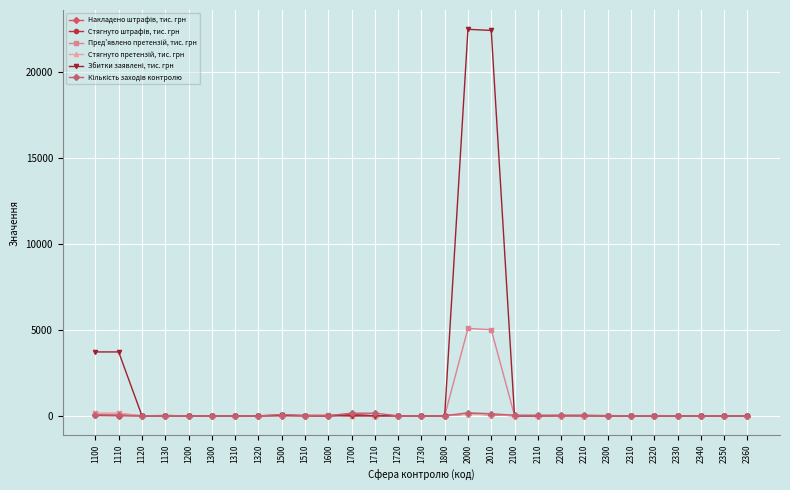

Does the chart have visible grid lines?

Yes